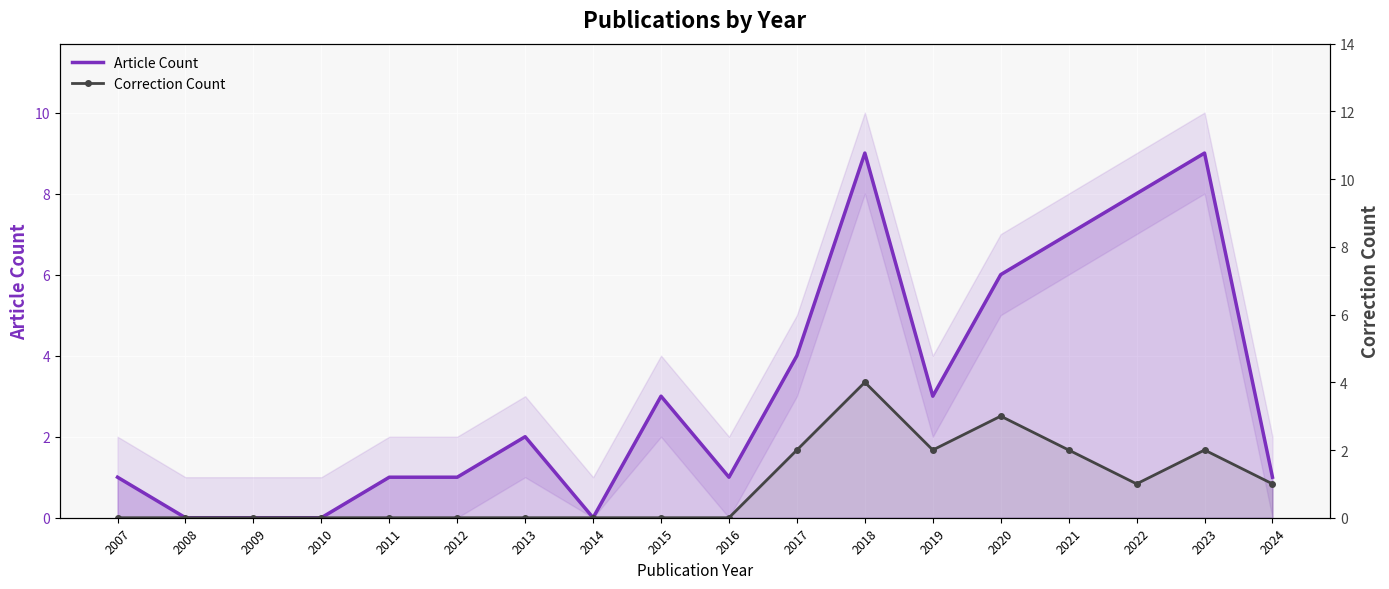

What is the value of the Article Count point at the 6th from the left?

1